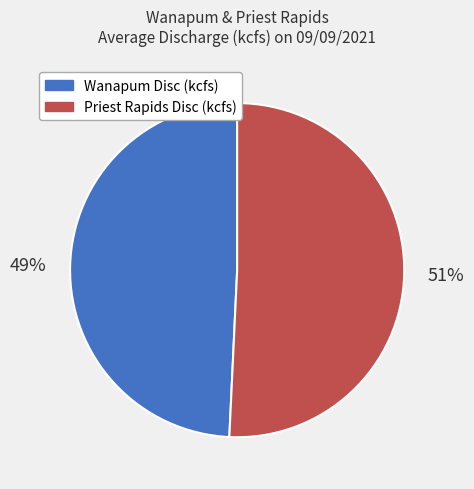

Count the number of slices in the pie.

2